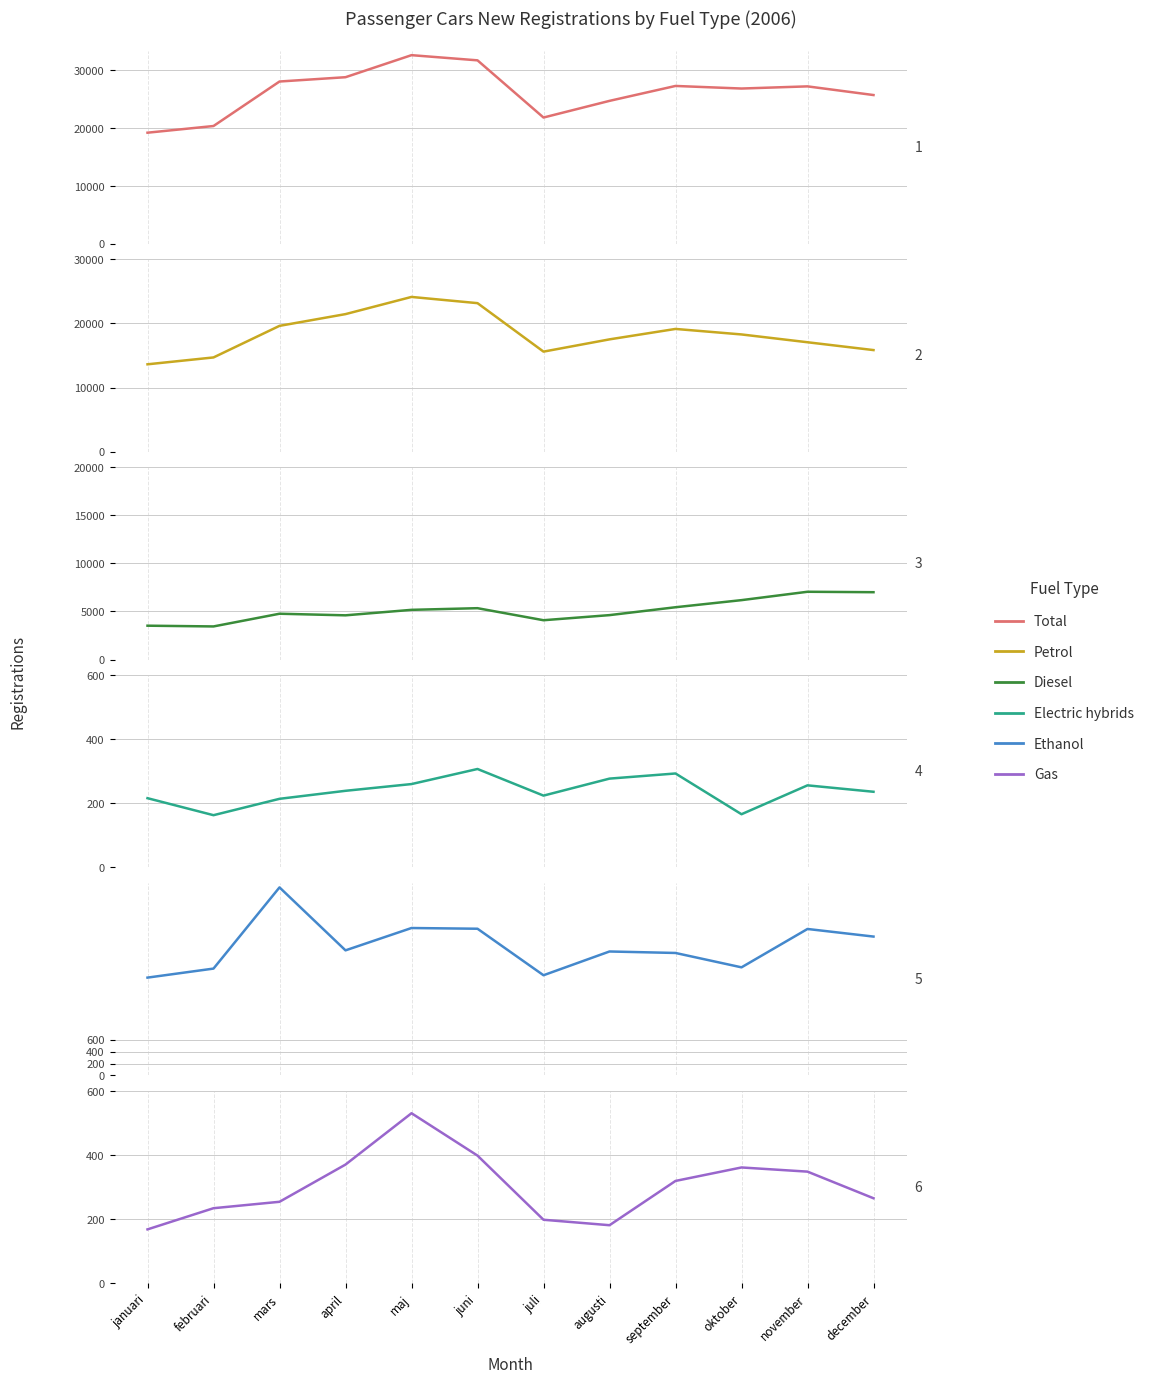

At which category does Electric hybrids reach its first local peak?

juni